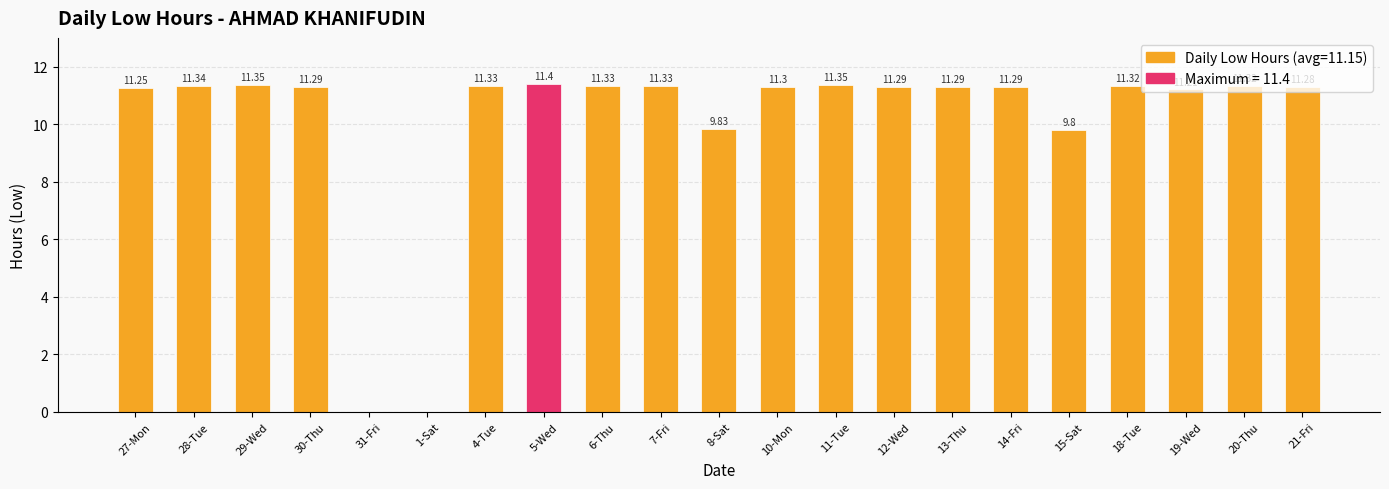

The value at 5-Wed is 18.4. True or false?

False